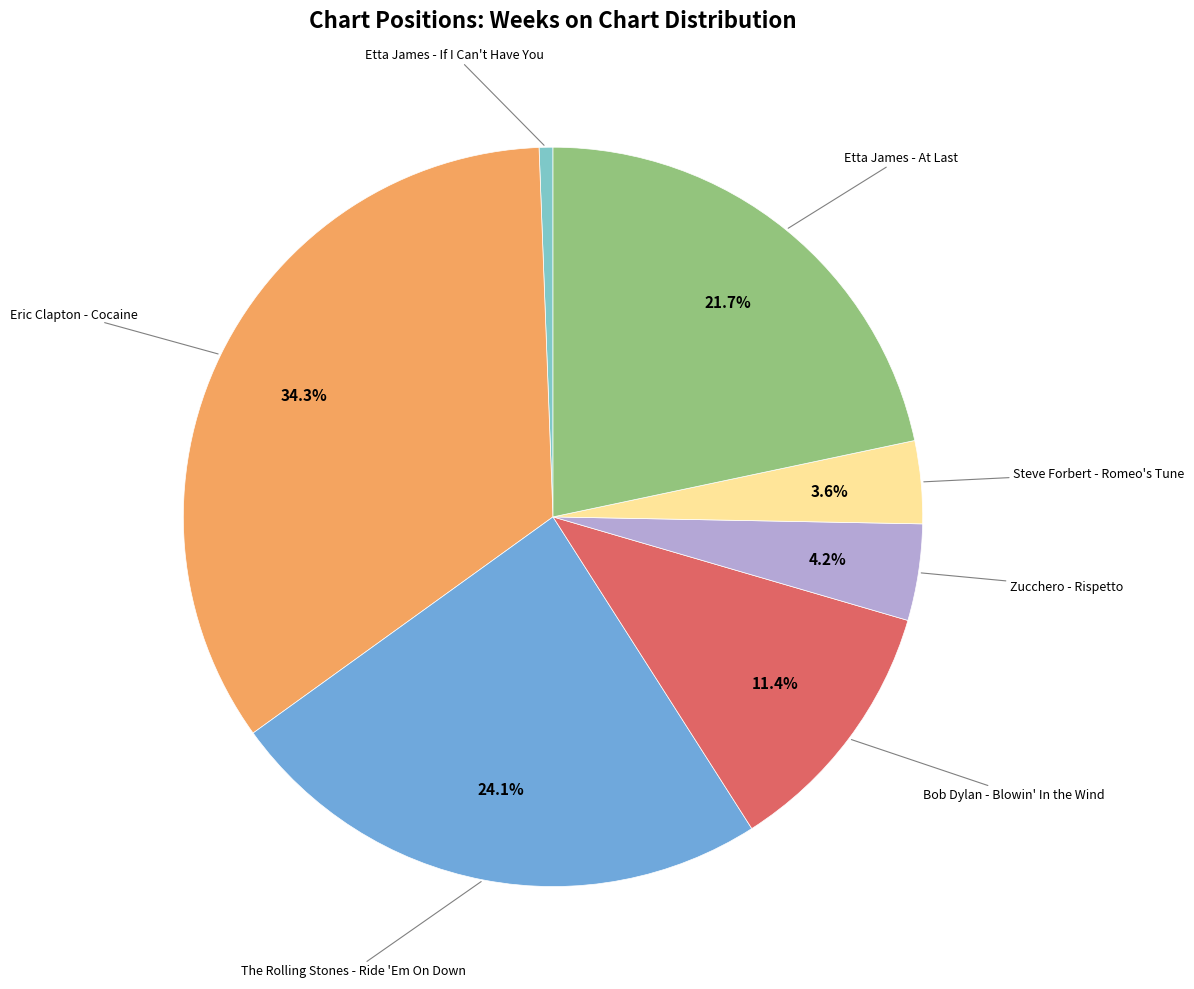

Does any single category account for the majority?

No